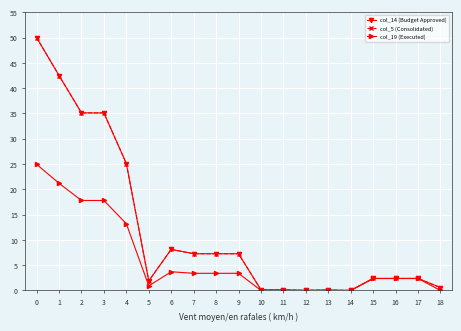

Is this an area chart (filled region under the line)?

No